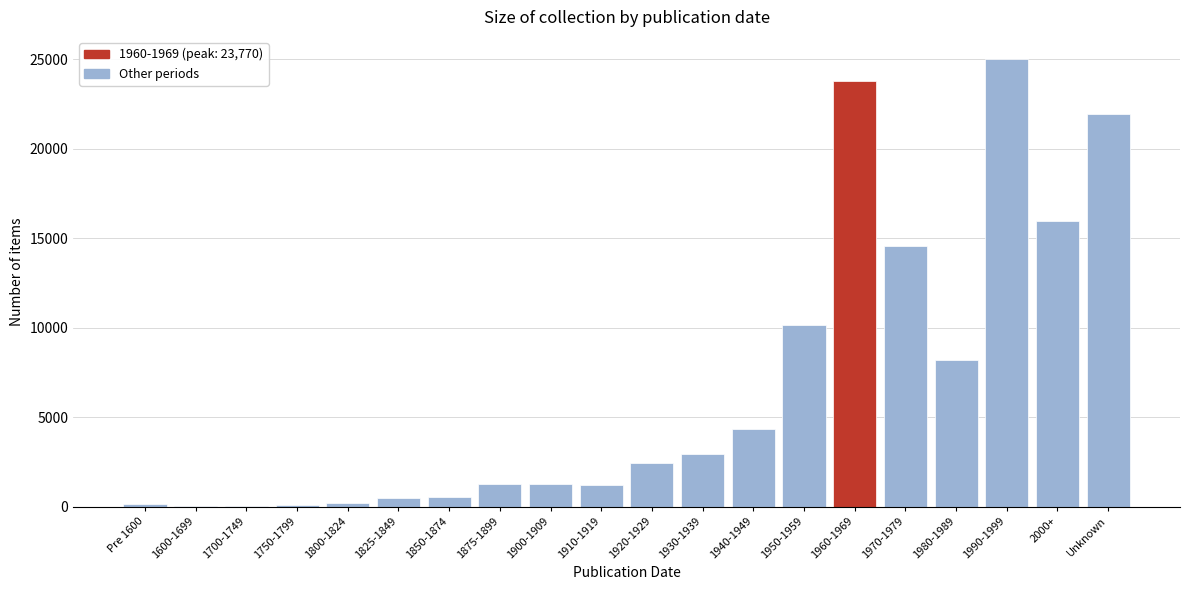

Is it true that the value at 1950-1959 is 10164?

True